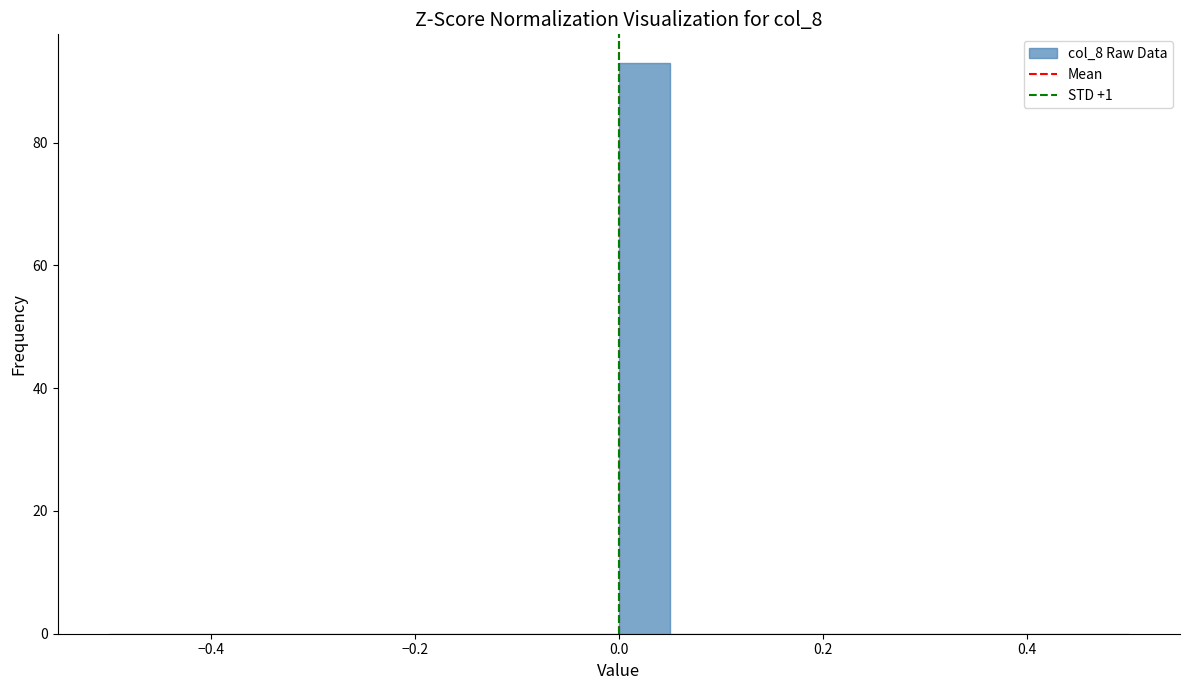

Around what value on the x-axis is the tallest bar? Give the approximate position of its centre, as read against the axis.

0.02